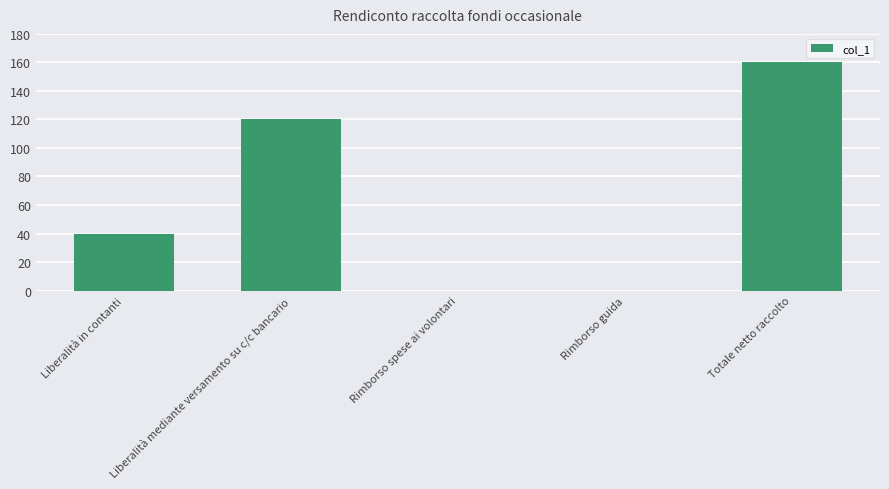

What is the average value?

64